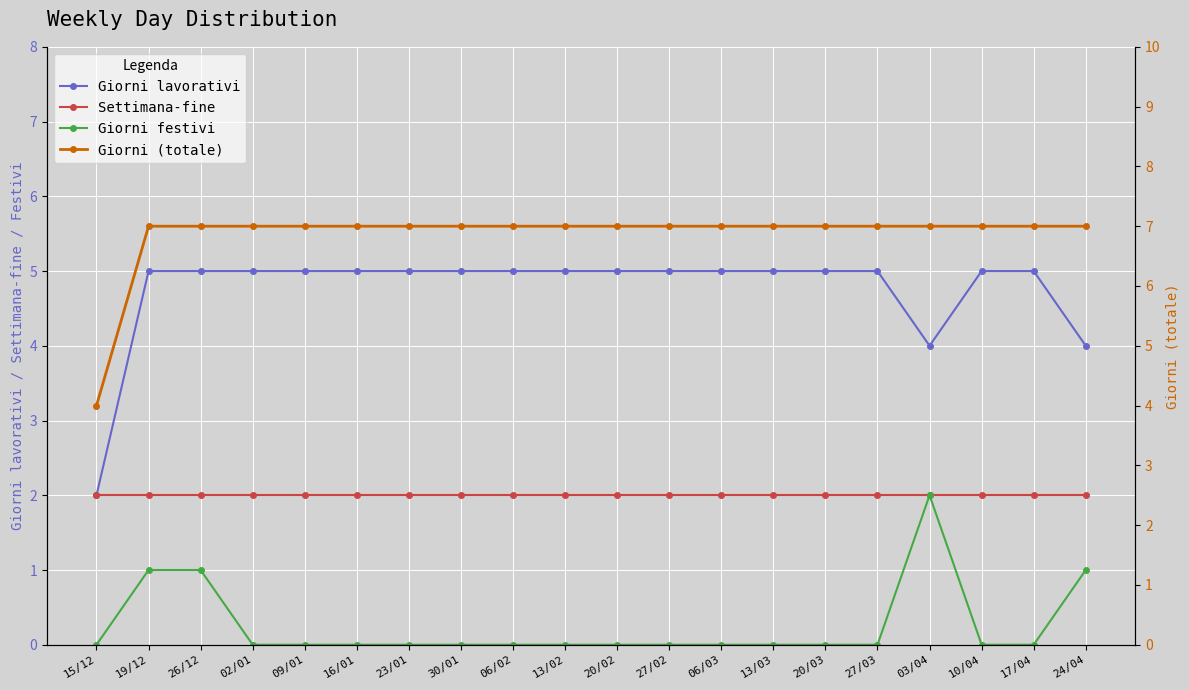

What is the total value across all series at 27/02?

14